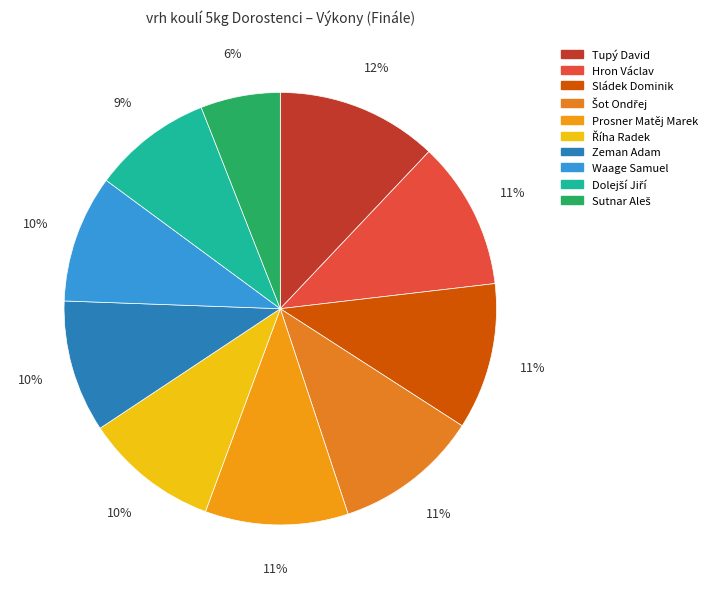

Does any single category account for the majority?

No